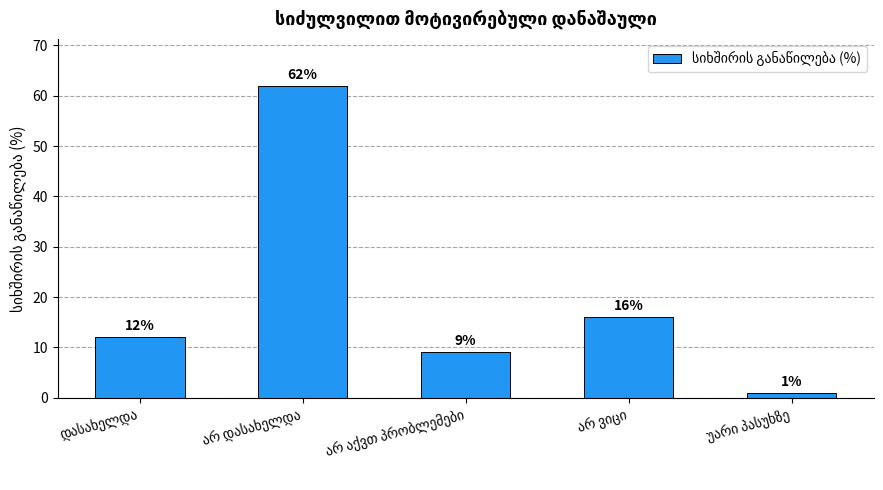

Reading right to left, transcribe all the data shown in this chart.

1	16	9	62	12